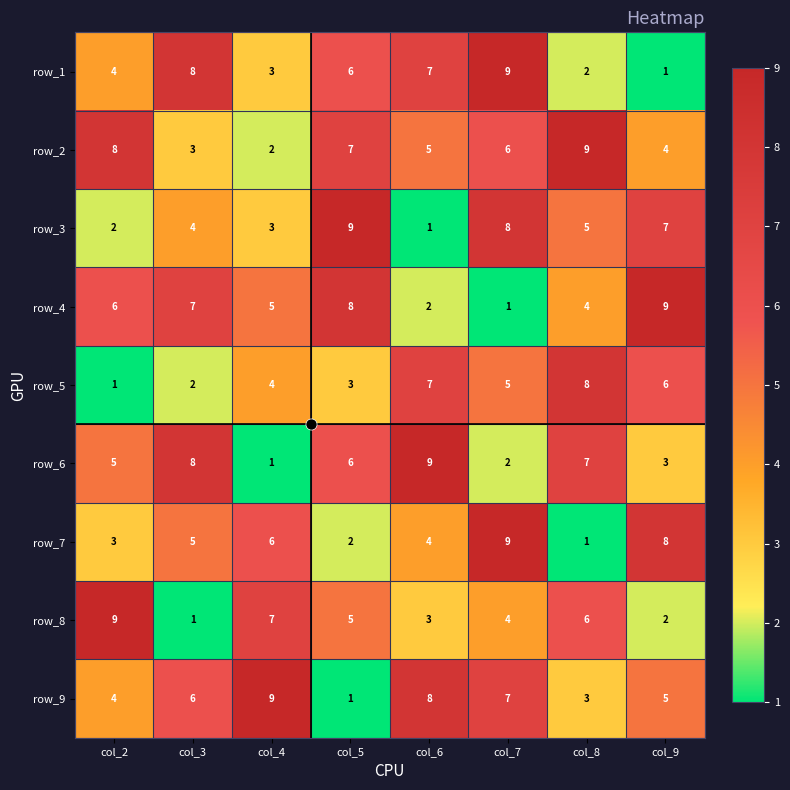

At which label does row_2 reach its peak?

col_8